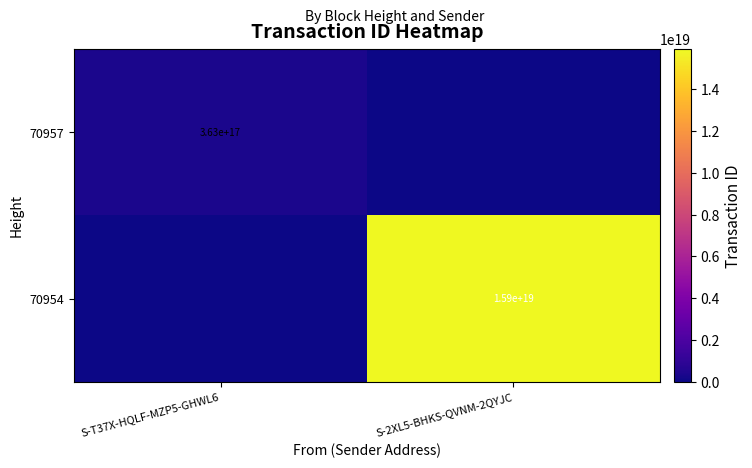

Which has a higher value, S-2XL5-BHKS-QVNM-2QYJC or S-T37X-HQLF-MZP5-GHWL6?

S-T37X-HQLF-MZP5-GHWL6